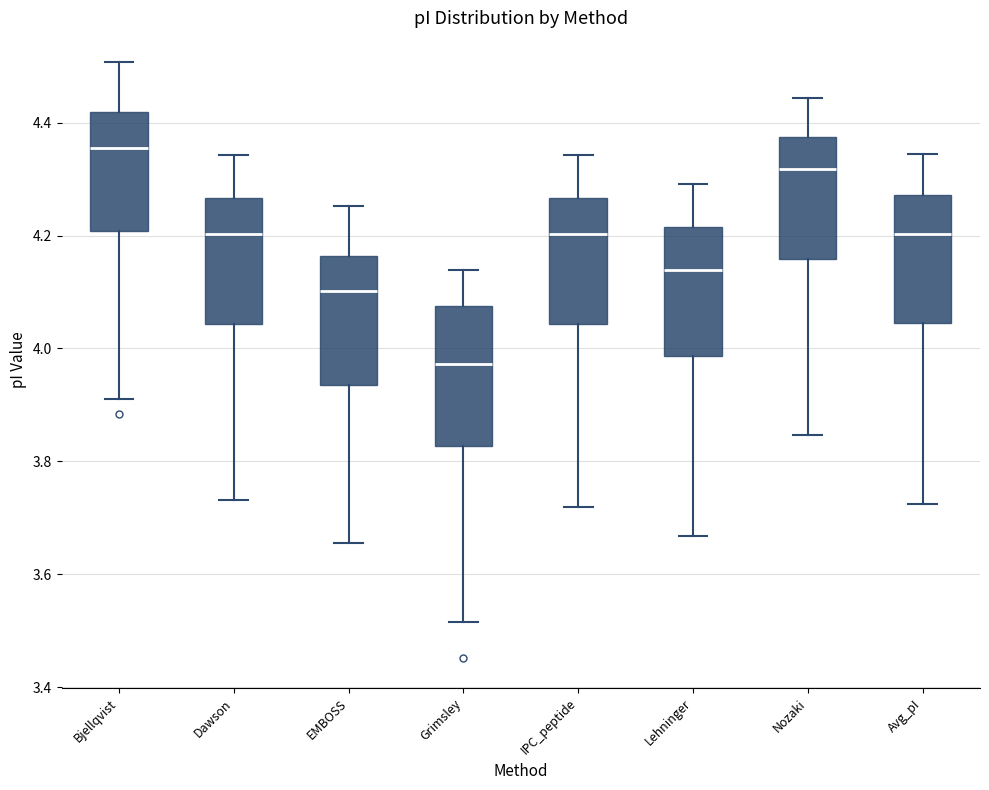

Where is the lower edge of the box for IPC_peptide on the y-axis? The values are not printed on the chart, so give them approximately, as read against the axis.

4.04